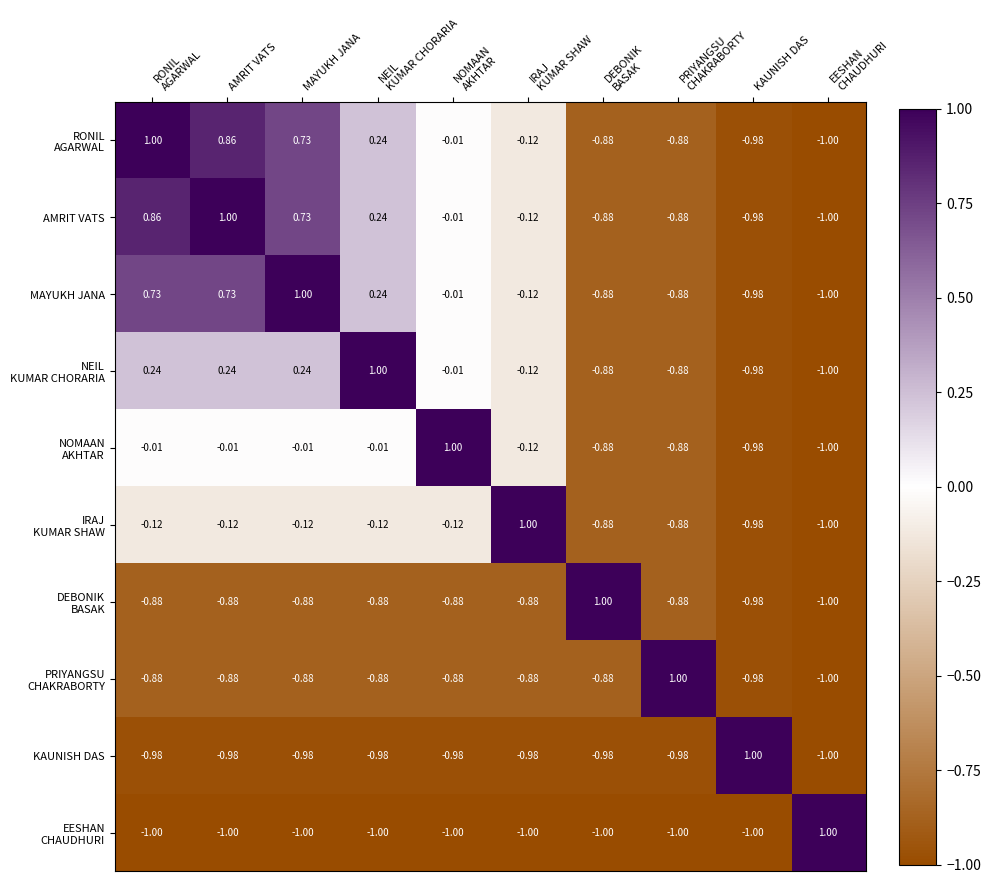

Where does the KAUNISH DAS series first go above 0?

KAUNISH DAS